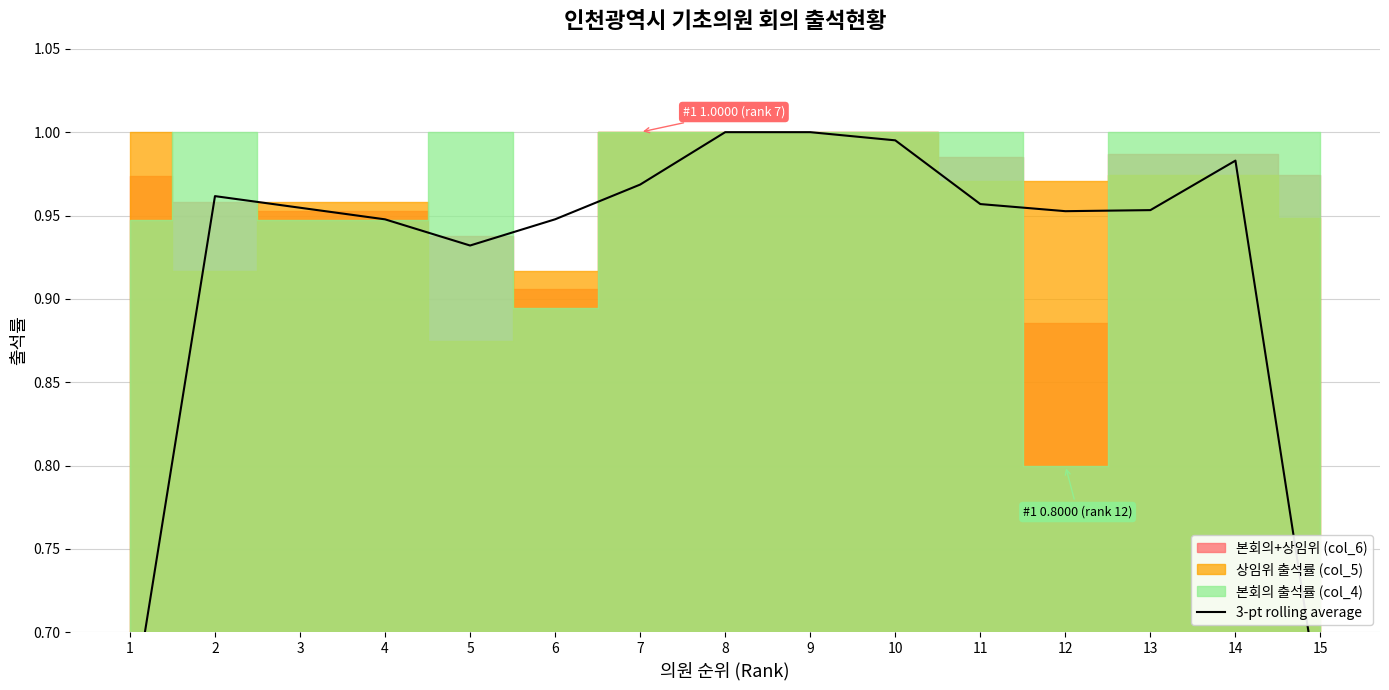

Reading left to right, what are all the values shown in this chart?

0.6	1.0	1.0	0.9	0.9	0.9	1.0	1.0	1.0	1.0	1.0	1.0	1.0	1.0	0.7